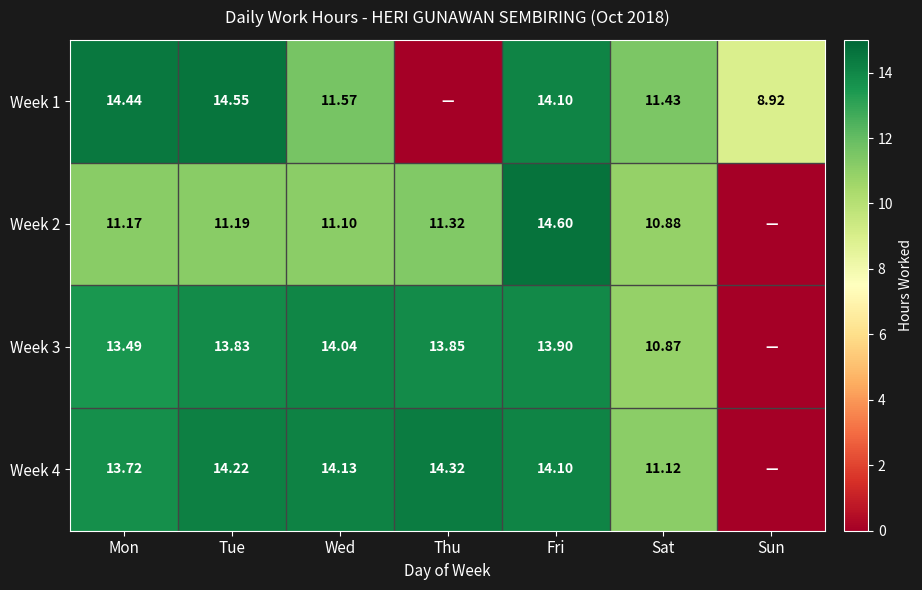

Is the value of Week 4 at Tue greater than the value of Week 1 at Fri?

Yes